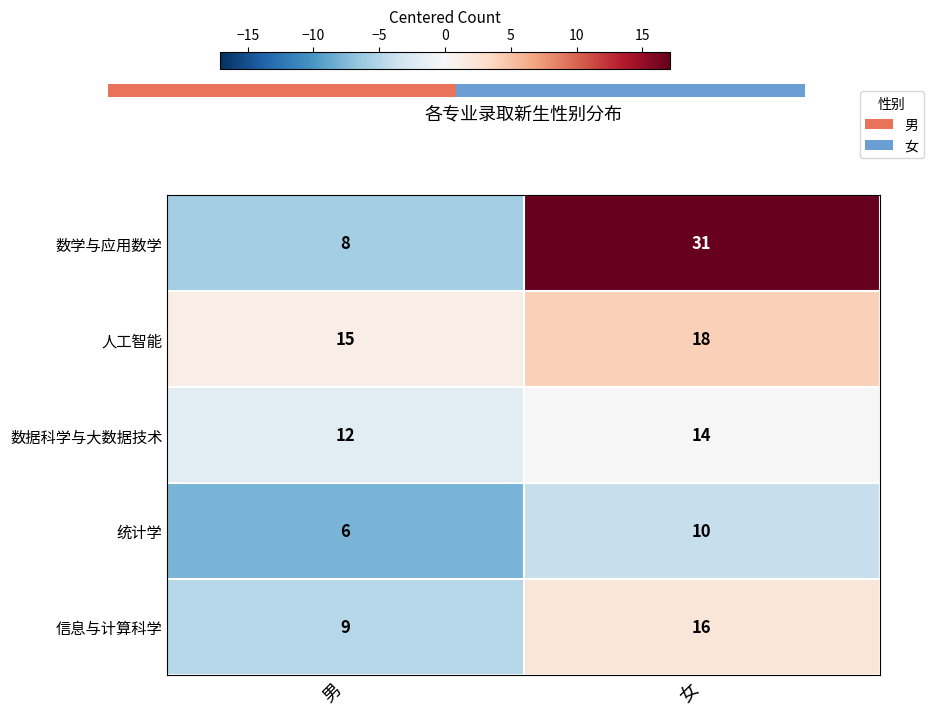

Rank the series by their maximum value, from highest to lowest.

数学与应用数学, 人工智能, 信息与计算科学, 数据科学与大数据技术, 统计学